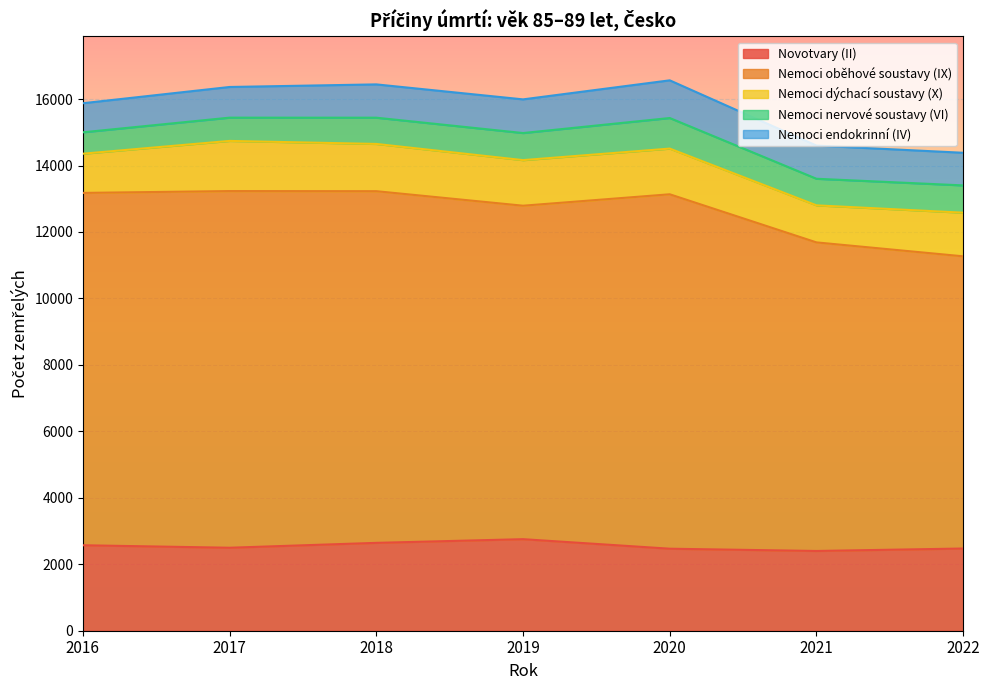

Which category has the highest value in the Nemoci dýchací soustavy (X) series?

2017